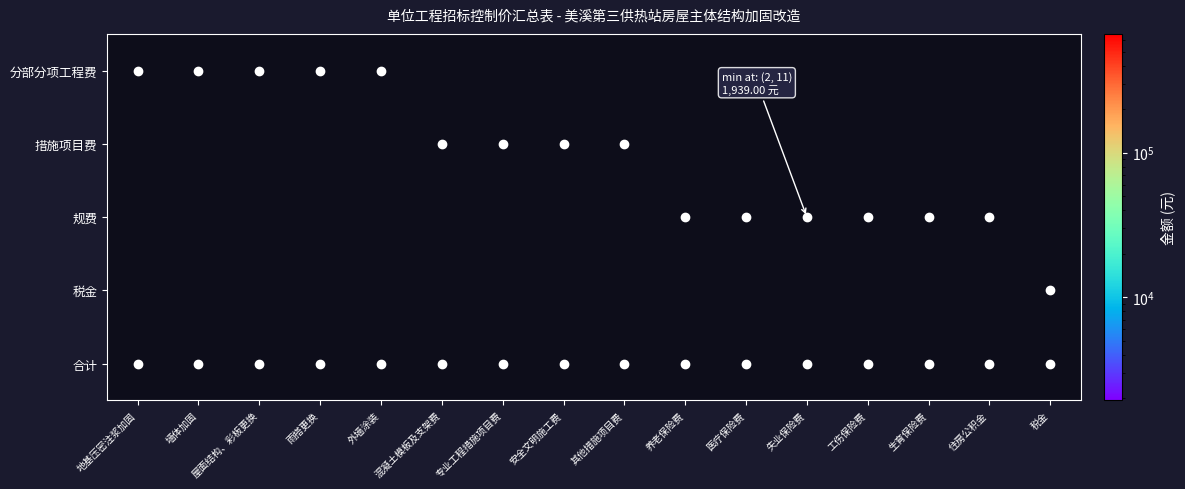

Rank the series by their average value, from highest to lowest.

分部分项工程费, 措施项目费, 规费, 税金, 合计